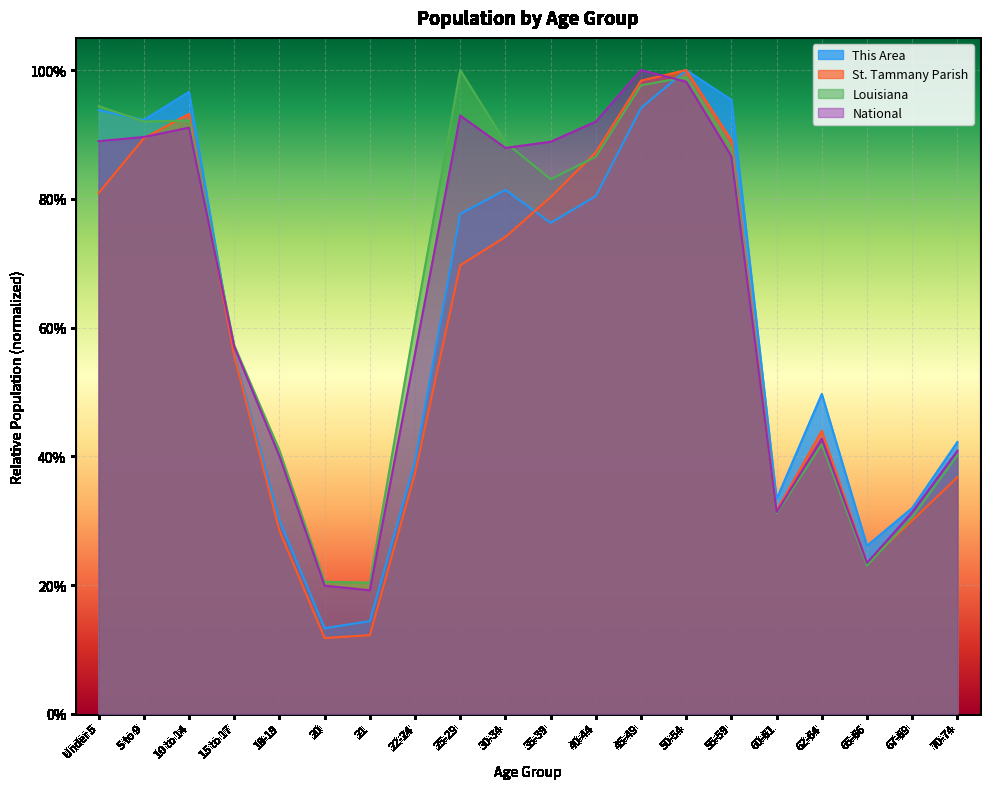

What are all the series names shown in the legend?

This Area, St. Tammany Parish, Louisiana, National